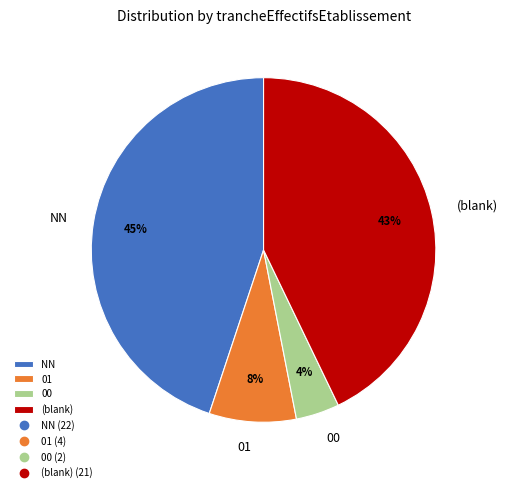

How many segments does this pie chart have?

4